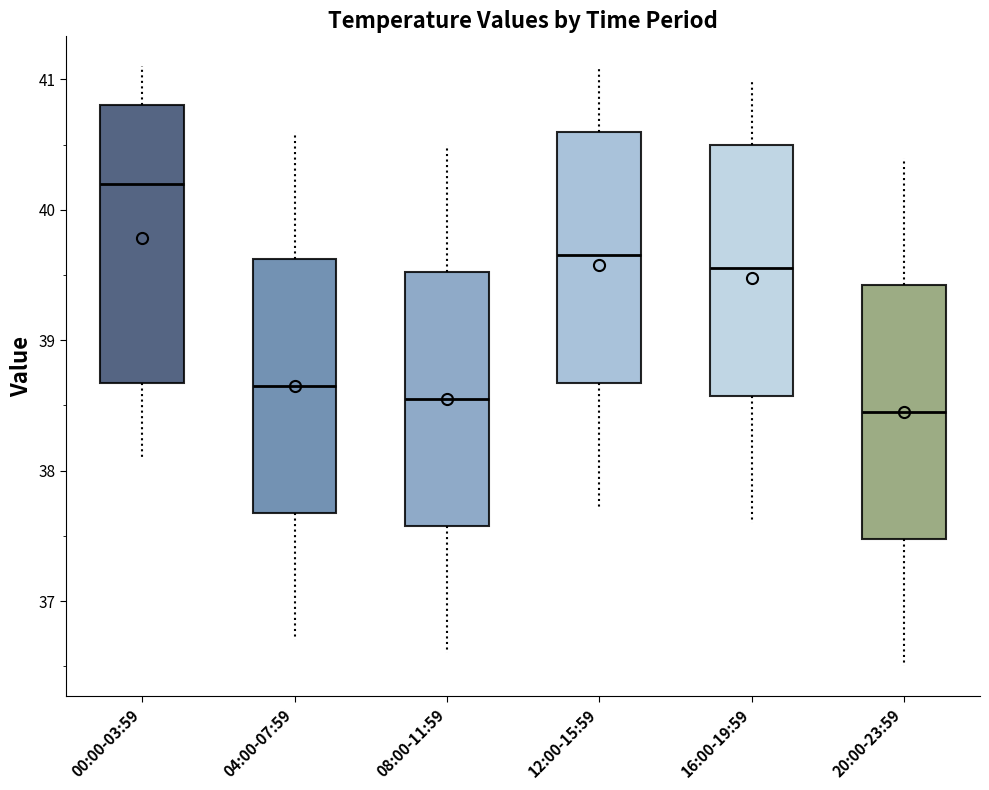

Reading left to right, transcribe this box plot: for each box, give where its median line is, the range the box spans, and where its two whiskers end, as read against the y-axis. The values are not printed on the chart, so give them approximately, as read against the axis.

00:00-03:59: median 40.2, box 38.7 to 40.8, whiskers 38.1 to 41.1
04:00-07:59: median 38.7, box 37.7 to 39.6, whiskers 36.7 to 40.6
08:00-11:59: median 38.6, box 37.6 to 39.5, whiskers 36.6 to 40.5
12:00-15:59: median 39.7, box 38.7 to 40.6, whiskers 37.7 to 41.1
16:00-19:59: median 39.6, box 38.6 to 40.5, whiskers 37.6 to 41.0
20:00-23:59: median 38.5, box 37.5 to 39.4, whiskers 36.5 to 40.4